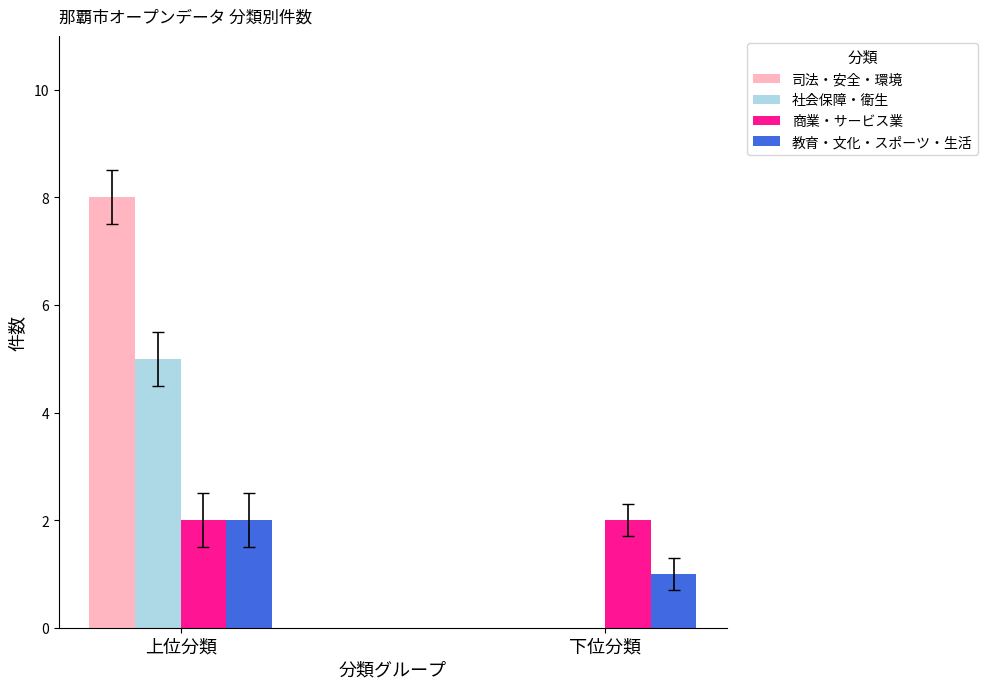

What is the approximate value of 教育・文化・スポーツ・生活 at 上位分類?

2